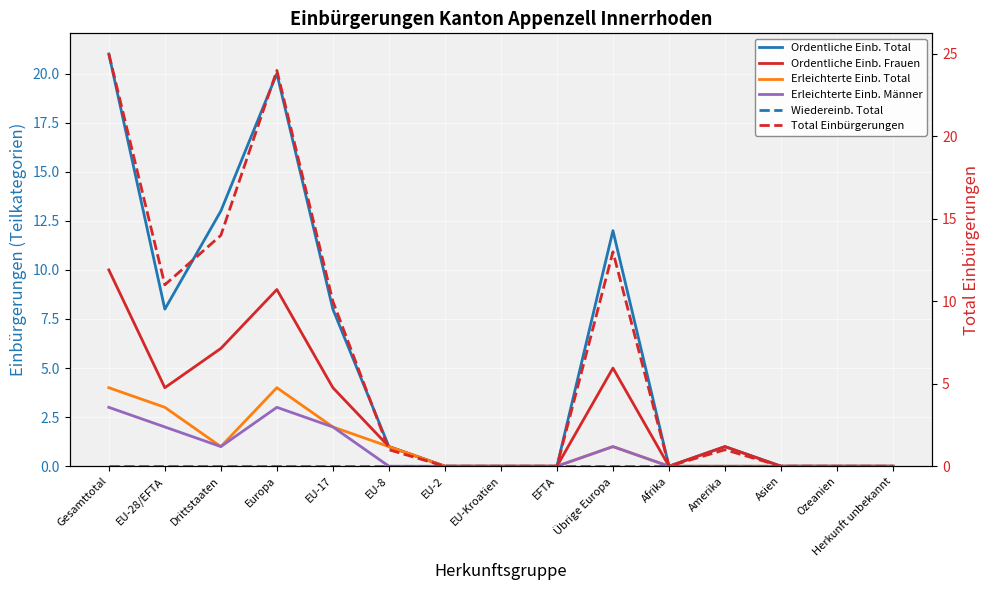

What is the average value of the Ordentliche Einb. Total series?

6